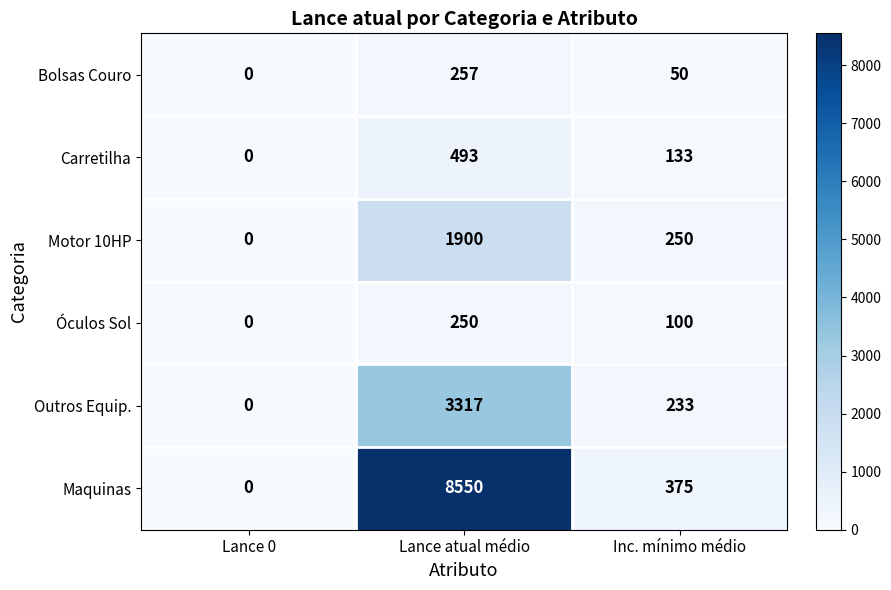

At how many categories does at least one series exceed 1101?

1